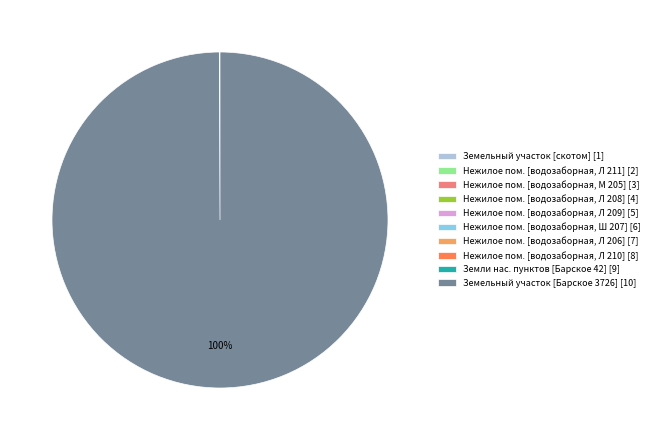

Is it true that Земельный участок [Барское 3726] [10] is 85% of the pie?

False